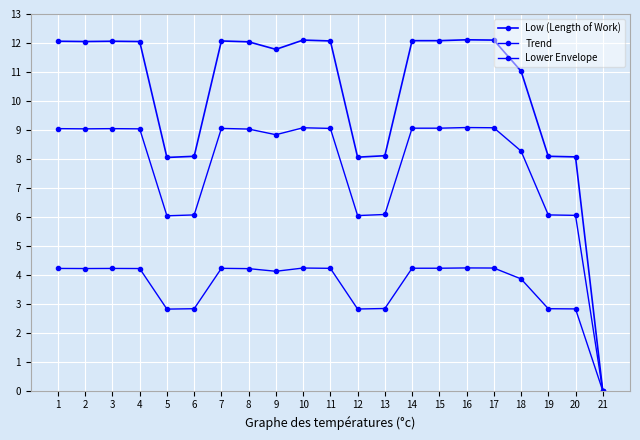

How many lines are shown in the chart?

3